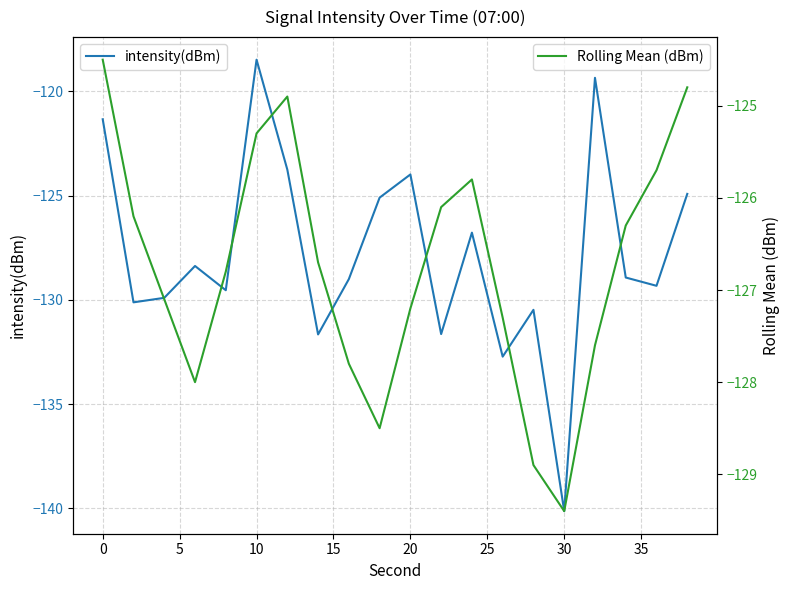

Which series has the largest total across all categories?

Rolling Mean (dBm)